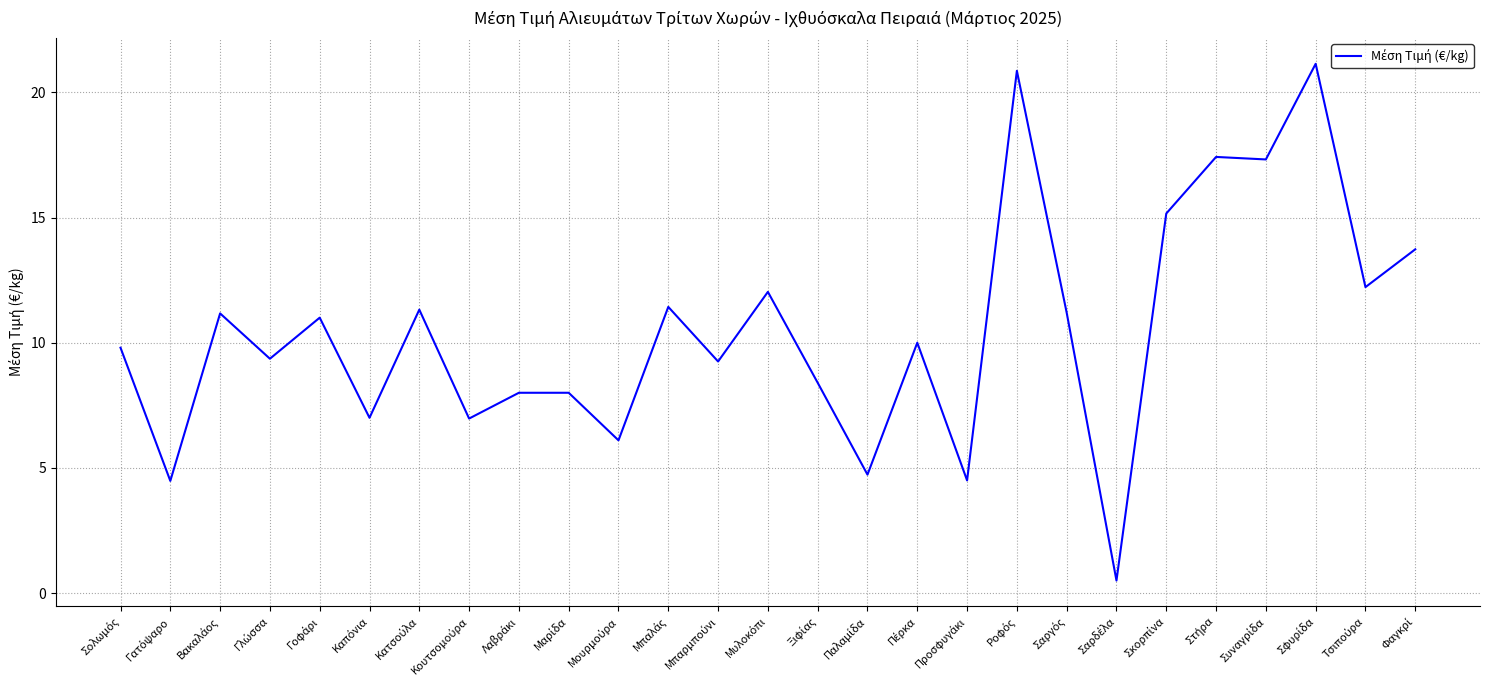

What is the difference between the maximum and minimum values?

20.6